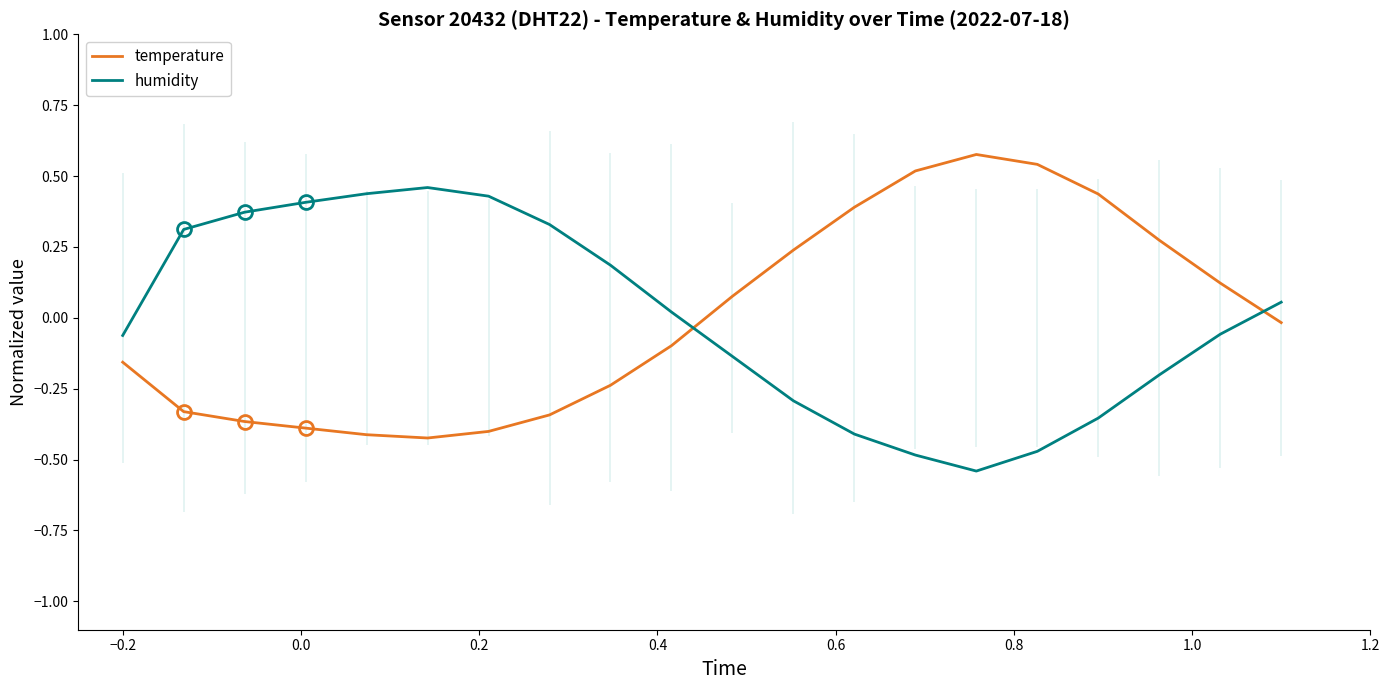

Which series ends up on top after the final intersection of temperature and humidity?

humidity